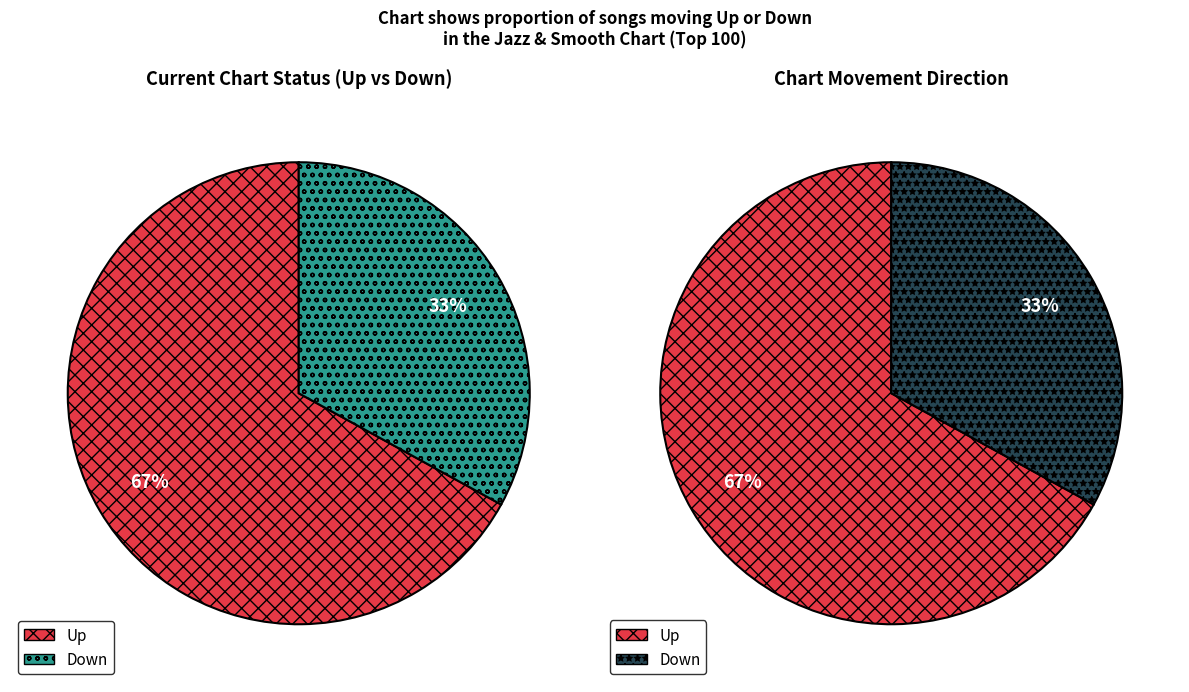

What is the smallest slice in the pie chart?

Down